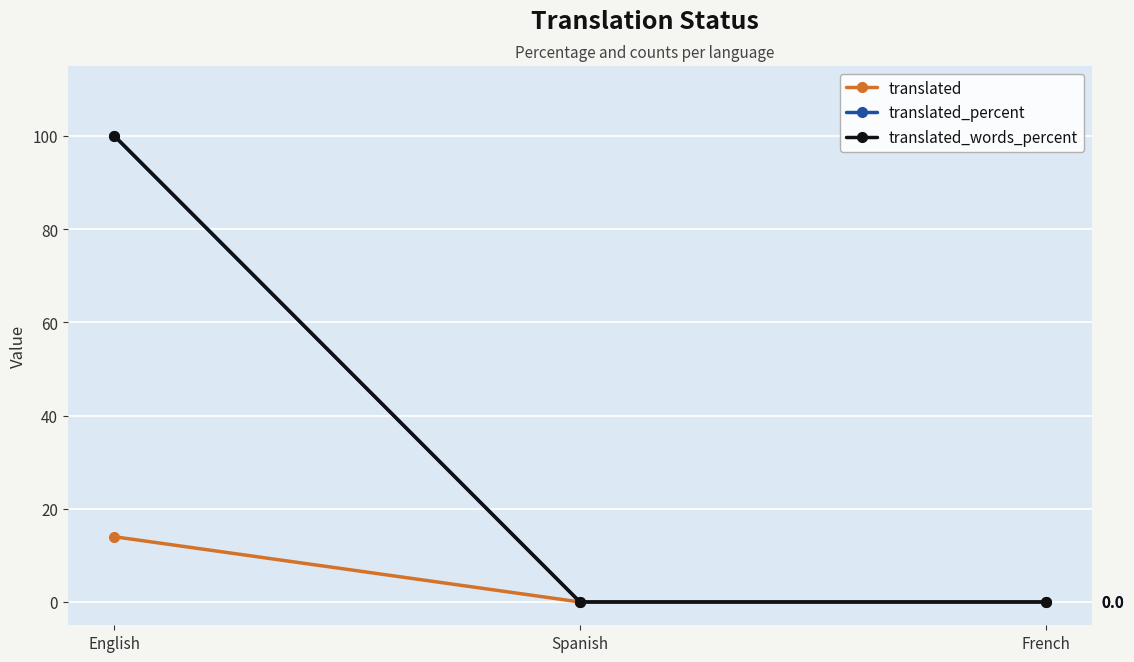

Does the chart have visible grid lines?

Yes